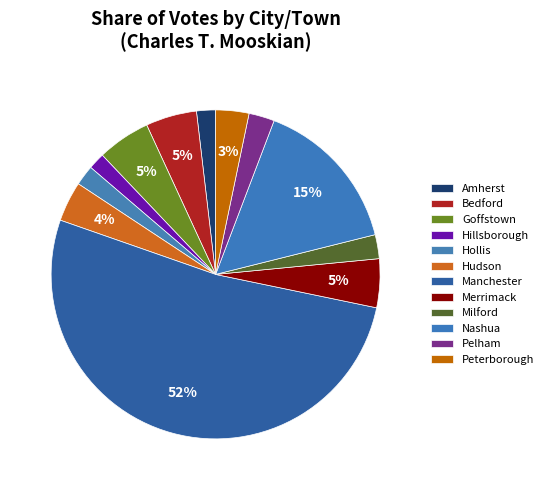

The Peterborough slice represents 3% of the pie. True or false?

True